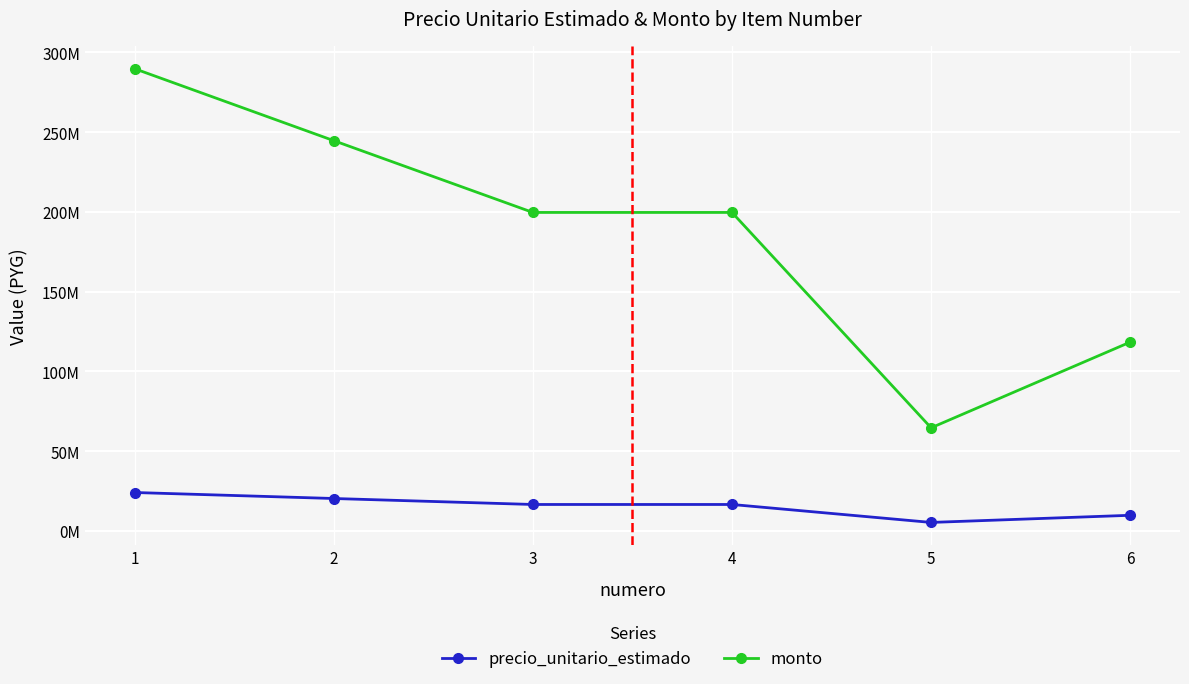

Where is the first local minimum for precio_unitario_estimado?

5